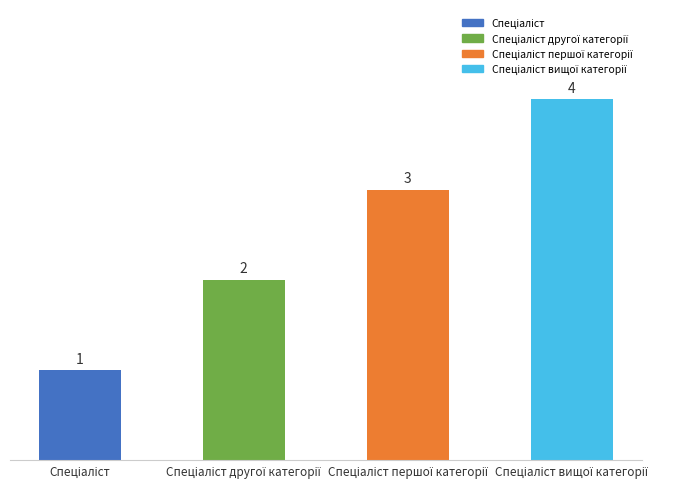

What is the difference between the maximum and minimum values?

3